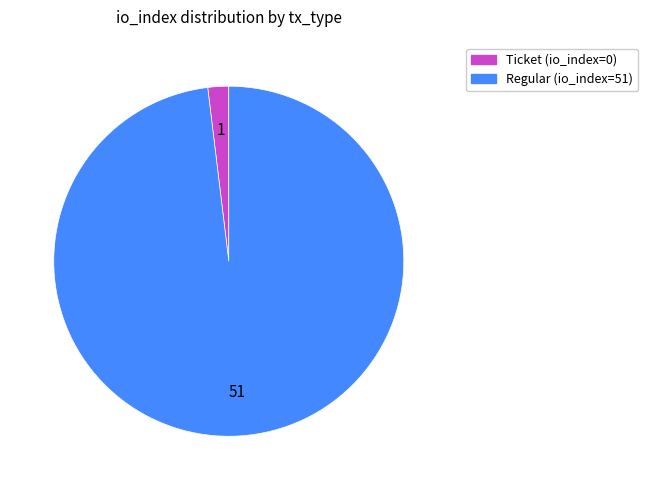

Which has a higher value, Regular (io_index=51) or Ticket (io_index=0)?

Regular (io_index=51)